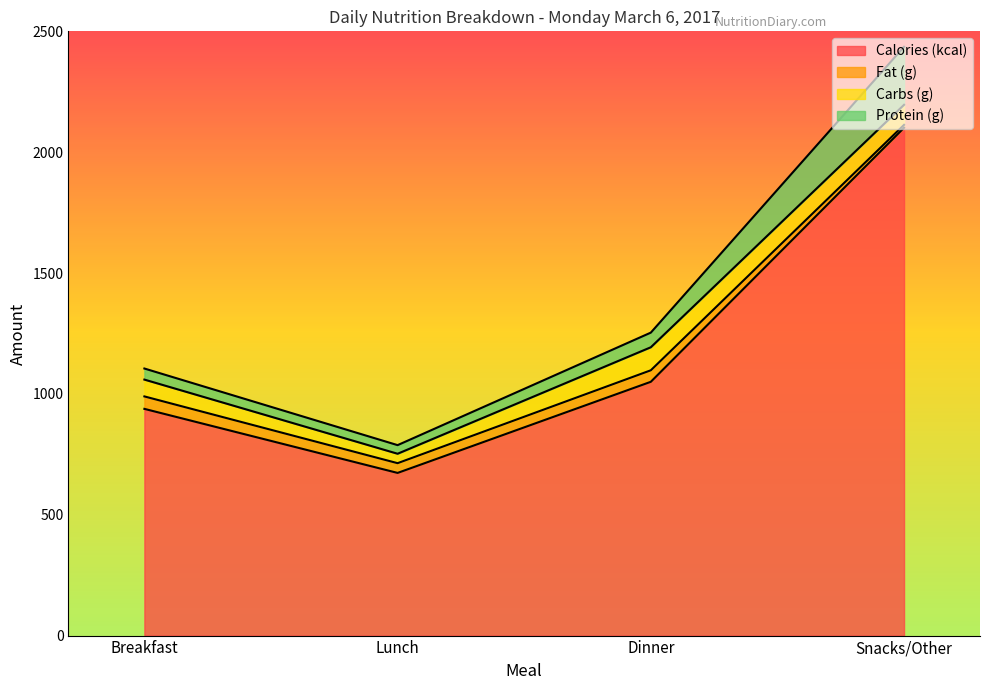

The value of Calories (kcal) at Lunch is 673.0. True or false?

True